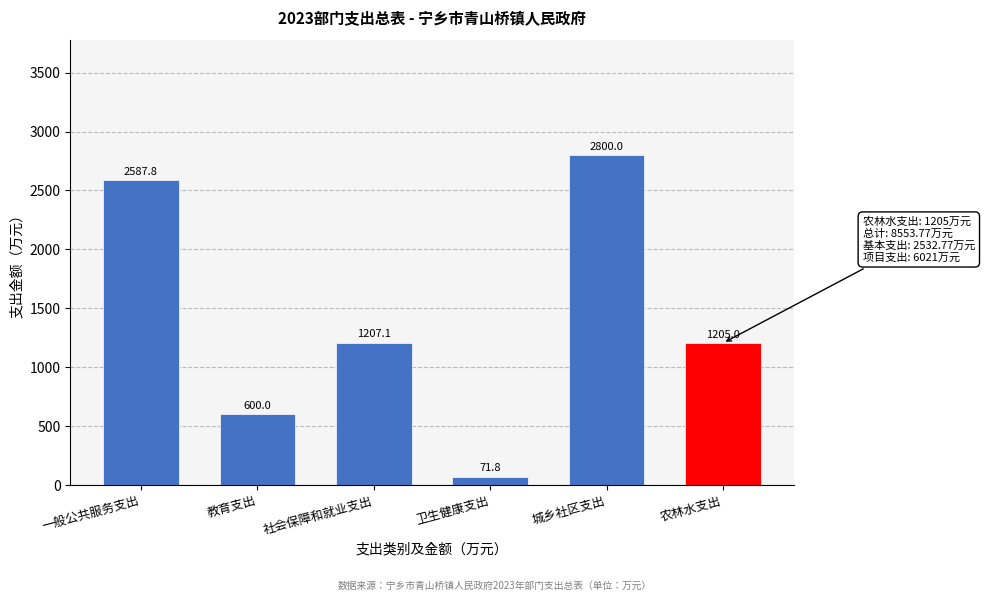

Reading right to left, transcribe all the data shown in this chart.

农林水支出=1205.0	城乡社区支出=2800.0	卫生健康支出=71.8	社会保障和就业支出=1207.1	教育支出=600.0	一般公共服务支出=2587.8